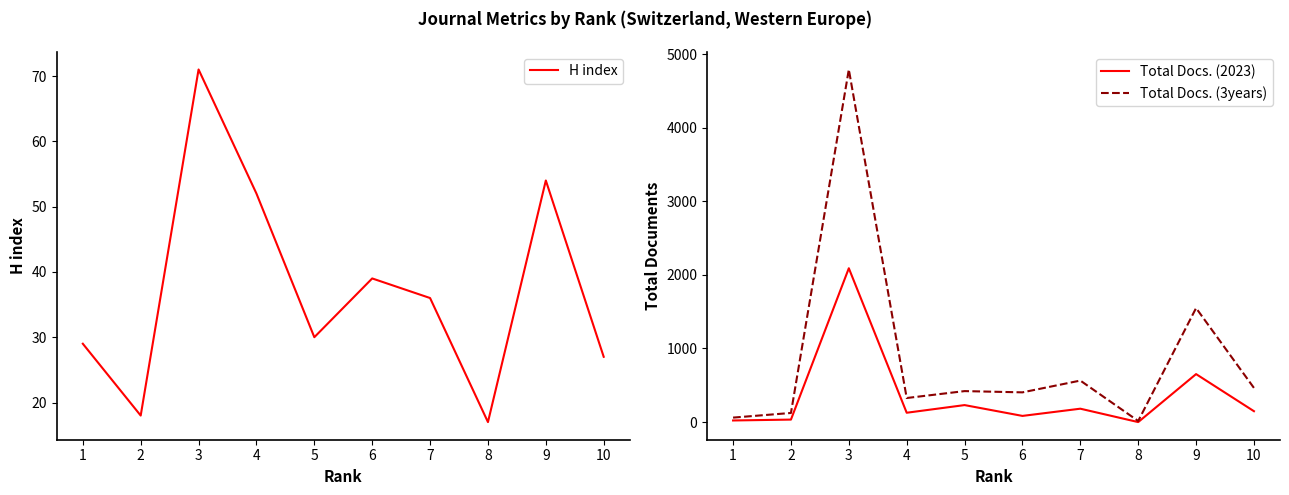

What is the sum of all Total Docs. (3years) values?

8719